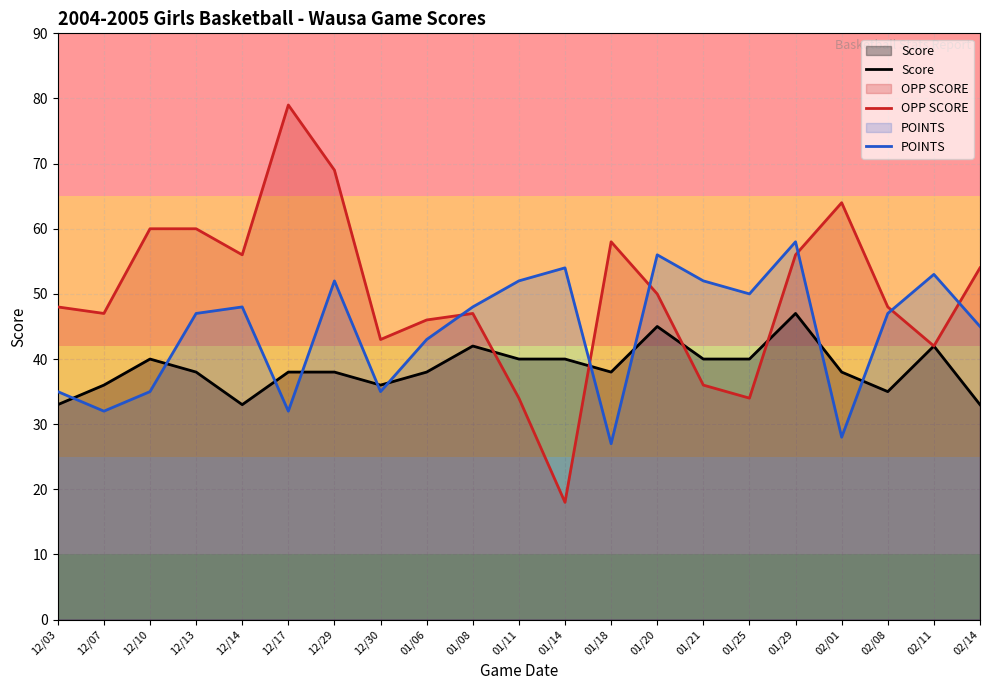

True or false: POINTS has a value of 74 at 02/11.

False